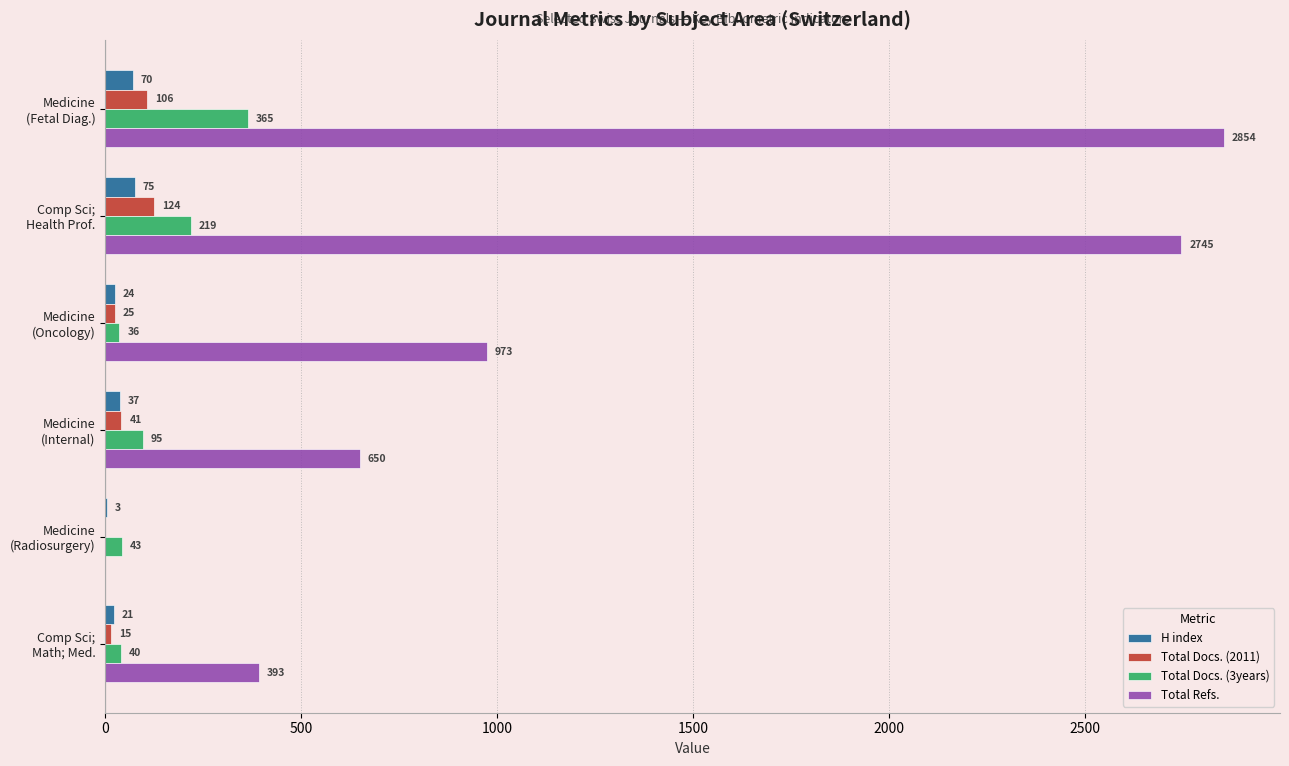

Where is H index nearest to the value 39?

Medicine
(Internal)